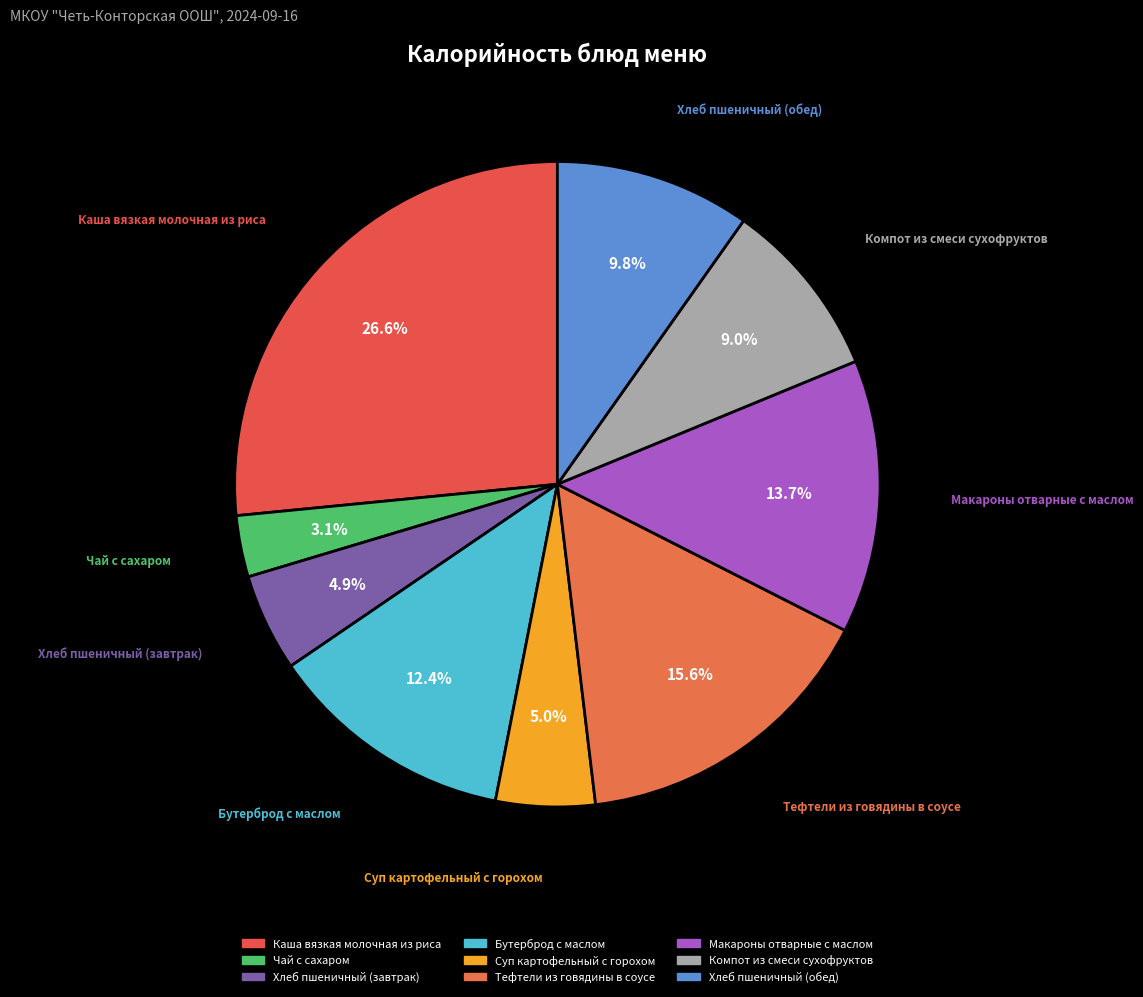

Is there any slice that represents more than half of the pie?

No